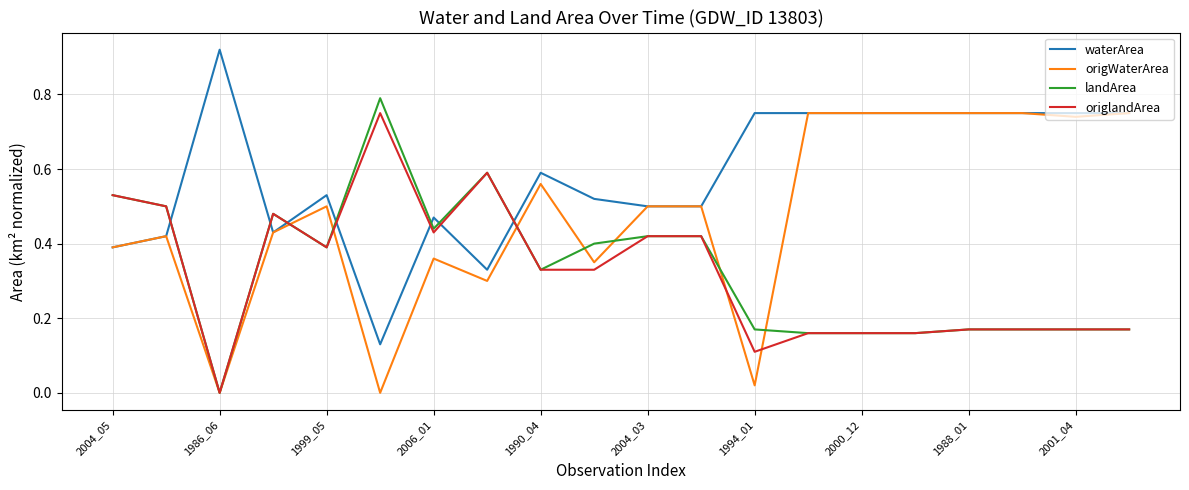

After their last crossing, which series has the higher values: origlandArea or waterArea?

waterArea